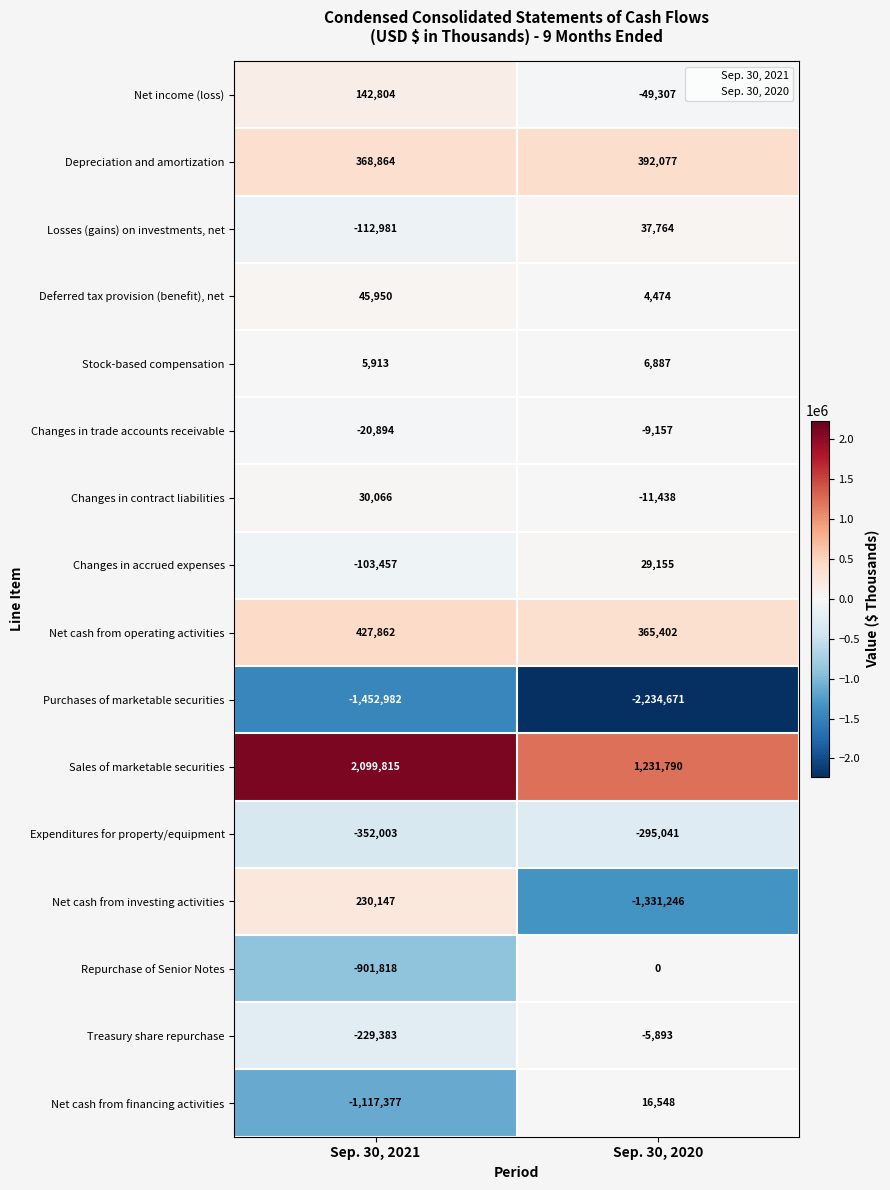

True or false: Deferred tax provision (benefit), net has a value of 1700 at Sep. 30, 2020.

False